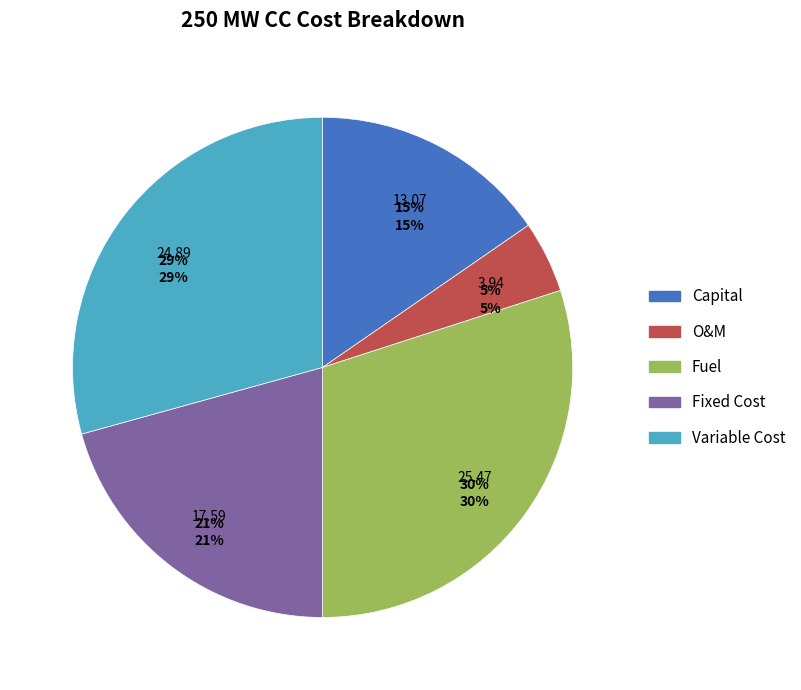

To the nearest percent, what is the average slice percentage?

20%